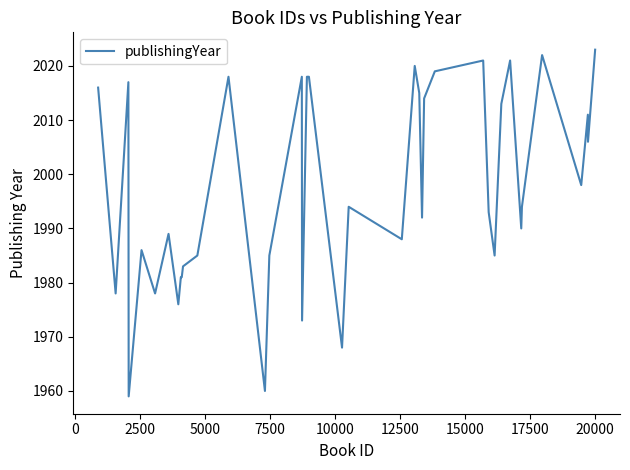

Is this an area chart (filled region under the line)?

No